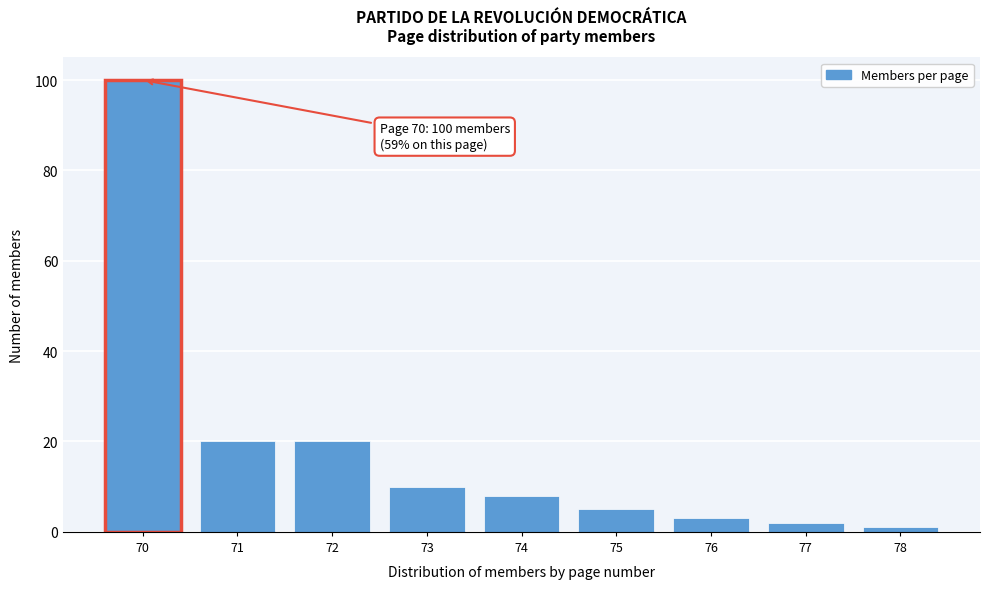

Reading left to right, transcribe all the data shown in this chart.

70=100	71=20	72=20	73=10	74=8	75=5	76=3	77=2	78=1